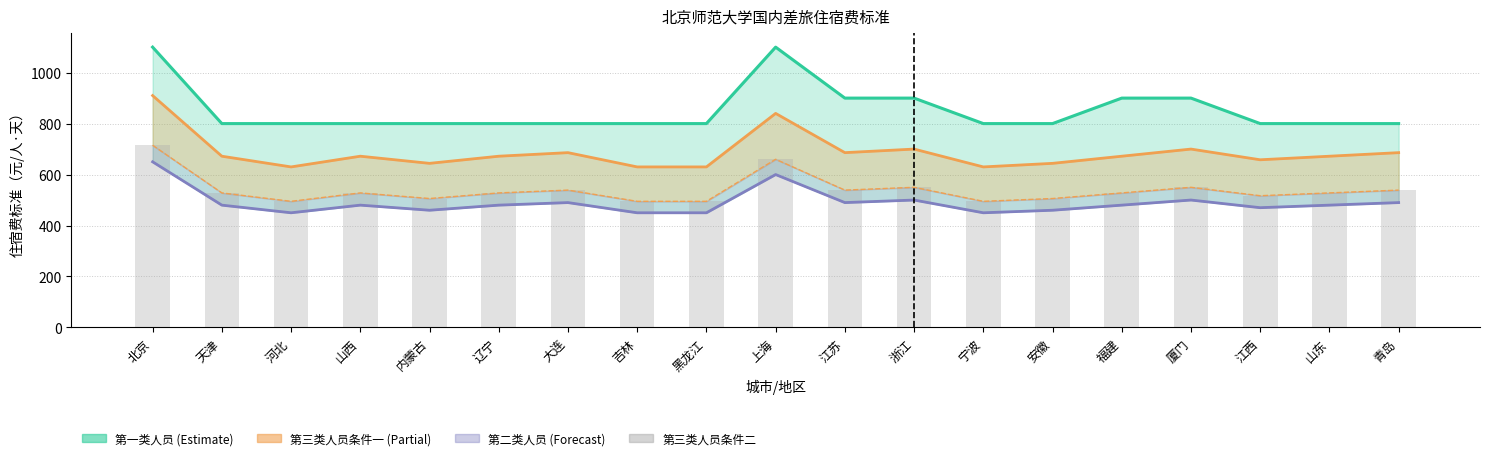

Rank the categories by value from lowest to highest.

河北, 吉林, 黑龙江, 宁波, 内蒙古, 安徽, 江西, 天津, 山西, 辽宁, 福建, 山东, 大连, 江苏, 青岛, 浙江, 厦门, 上海, 北京